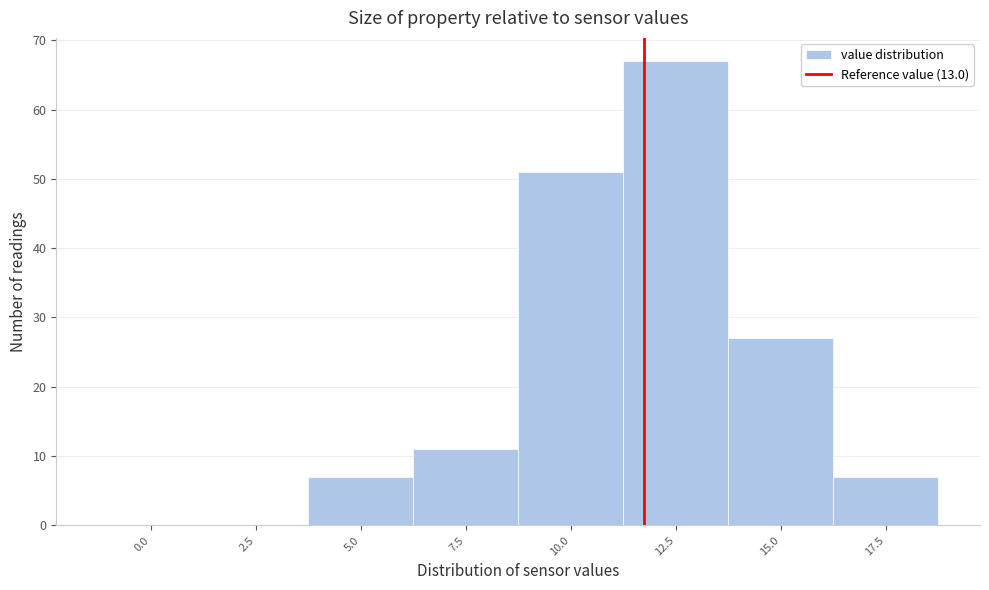

Reading left to right, transcribe all the data shown in this chart.

0.0=0	2.5=0	5.0=7	7.5=11	10.0=51	12.5=67	15.0=27	17.5=7